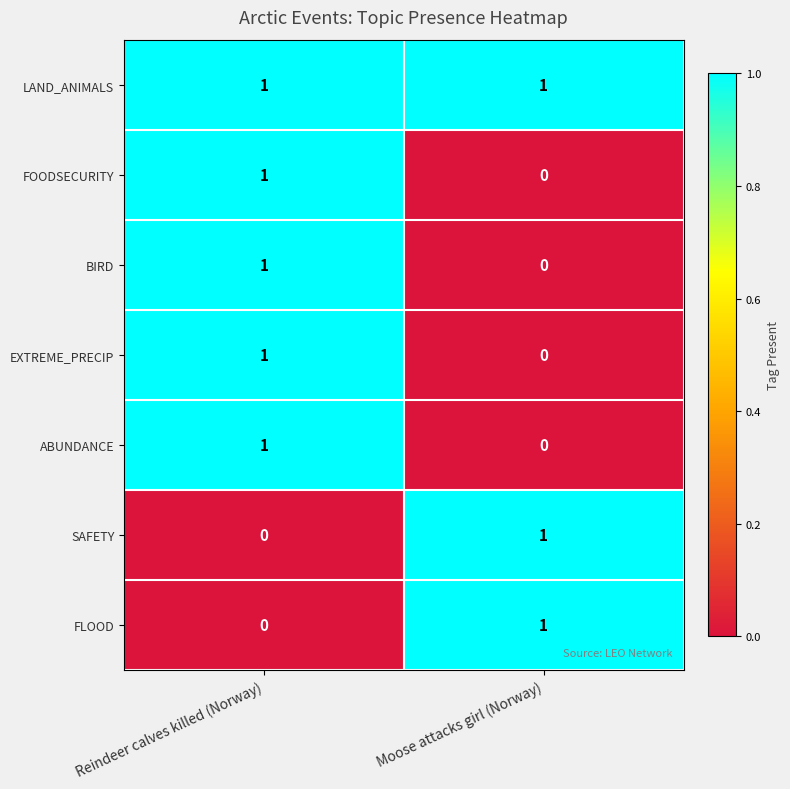

How many values in FOODSECURITY are above zero?

1